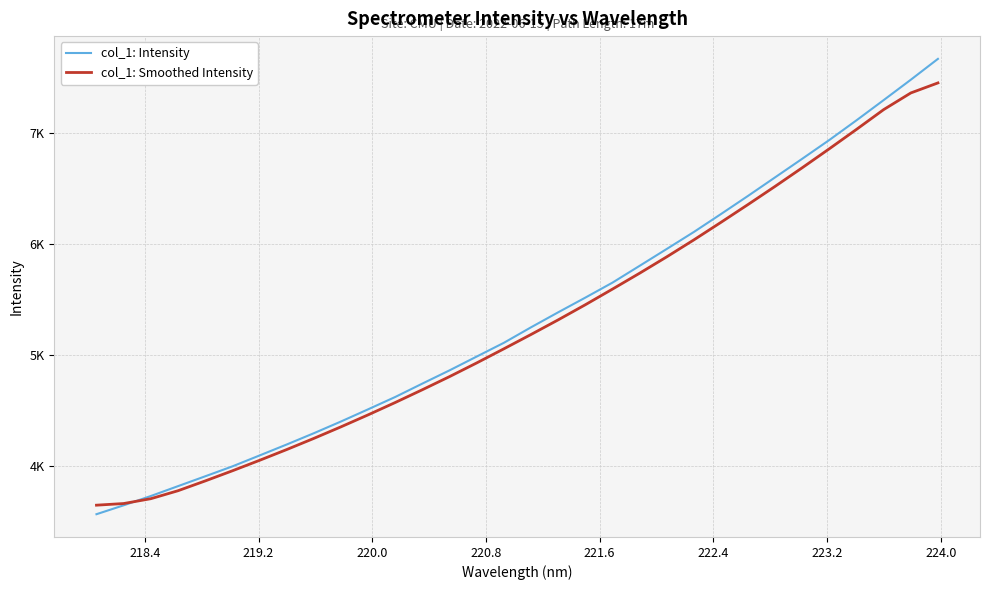

Reading left to right, transcribe all the data shown in this chart.

col_1: Intensity: 3569.5	3649.5	3733.2	3822.0	3910.6	3999.8	4097.9	4196.8	4298.4	4404.0	4513.7	4625.0	4745.6	4864.6	4988.8	5112.4	5251.9	5386.9	5519.0	5653.8	5805.1	5956.9	6109.9	6271.2	6435.2	6602.4	6769.6	6938.7	7115.7	7297.1	7480.3	7667.9
col_1: Smoothed Intensity: 3650.7	3665.5	3709.0	3780.7	3868.8	3960.0	4054.2	4151.3	4251.8	4356.0	4463.9	4575.2	4690.3	4808.4	4931.4	5058.4	5187.3	5318.8	5454.8	5595.6	5738.6	5886.0	6038.7	6196.8	6357.5	6521.2	6688.8	6859.8	7034.0	7211.6	7361.3	7451.5